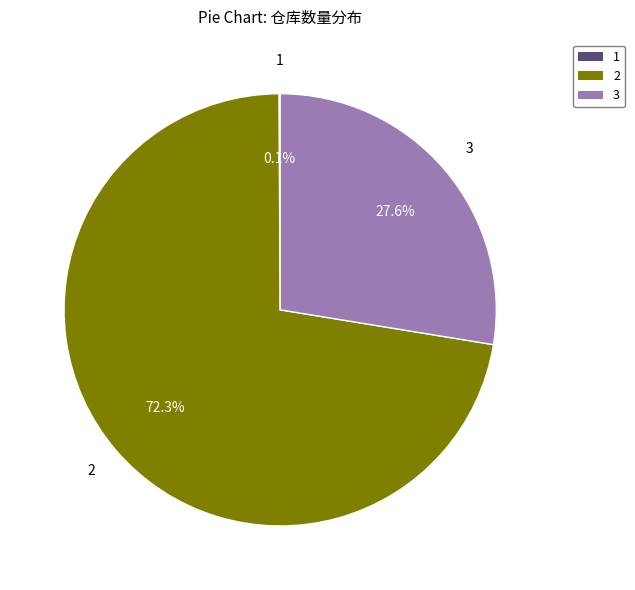

To the nearest percent, what is the average slice percentage?

33%